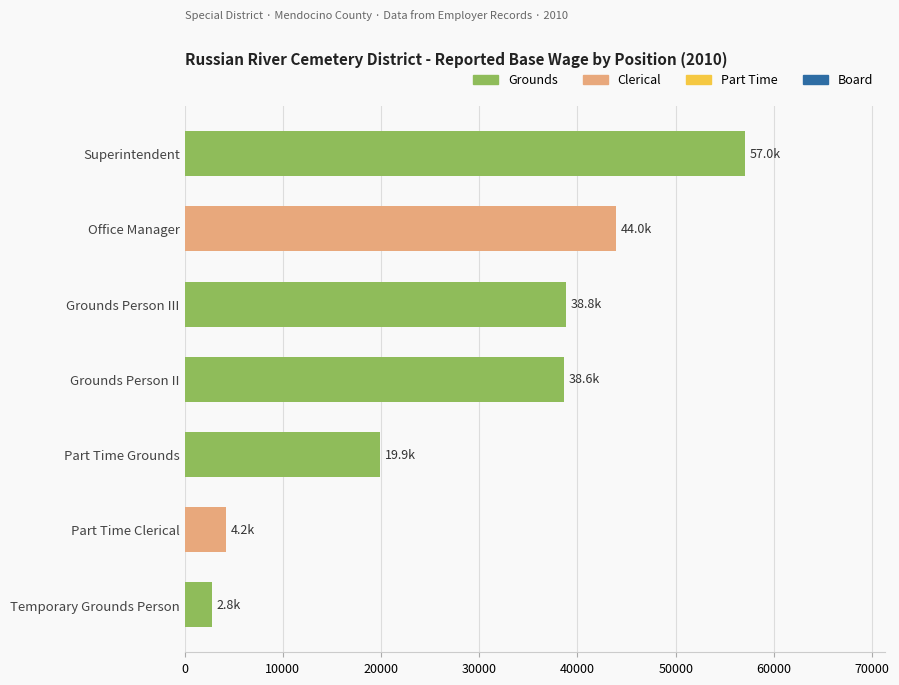

Are the bars horizontal?

Yes